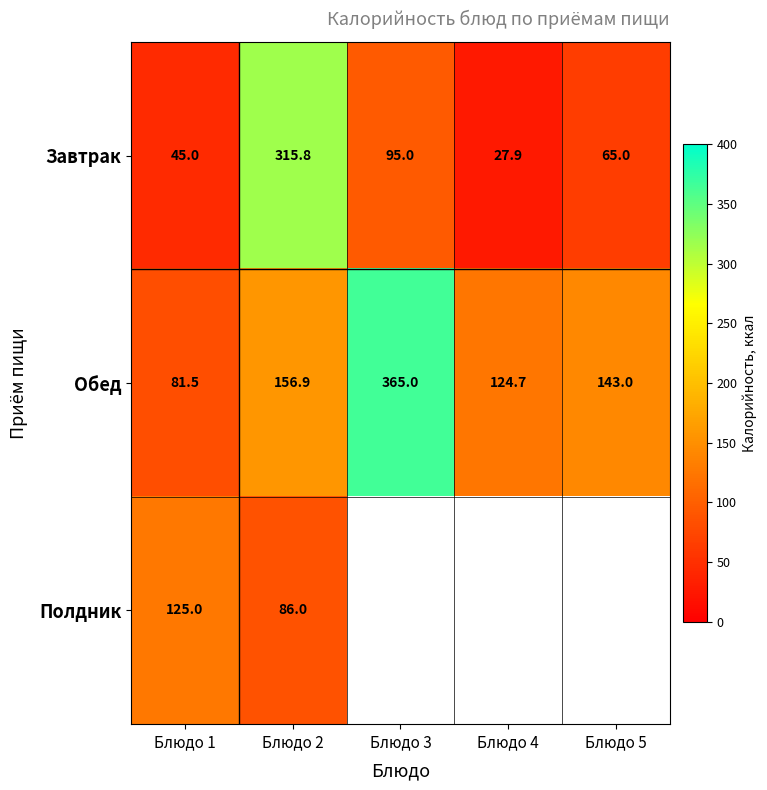

Is the value of Обед at Блюдо 2 greater than the value of Завтрак at Блюдо 2?

No